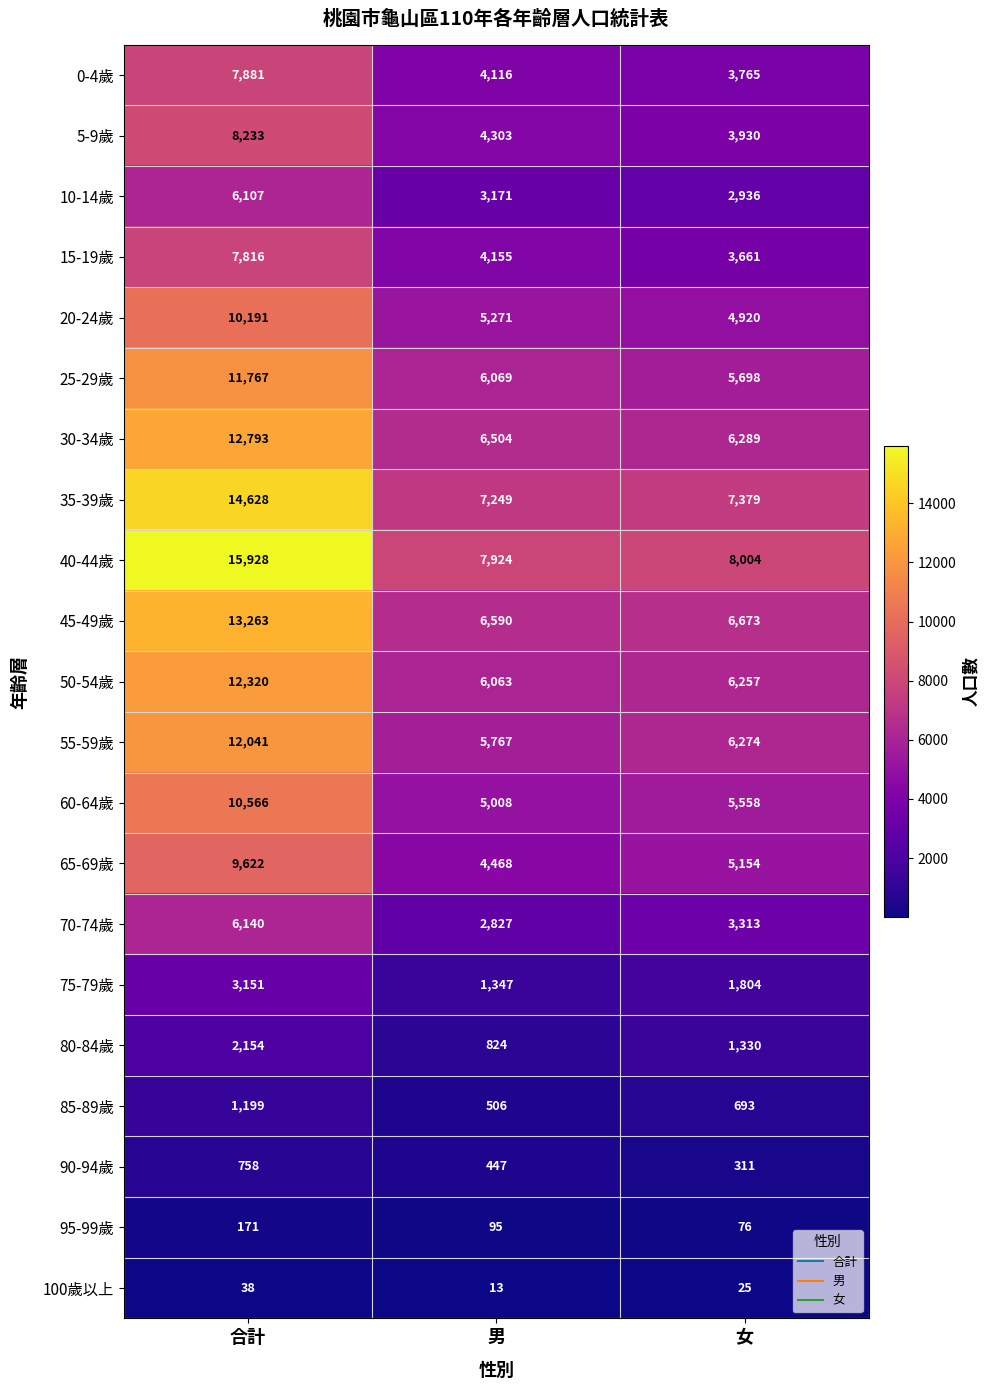

Which series has the largest total across all categories?

40-44歲